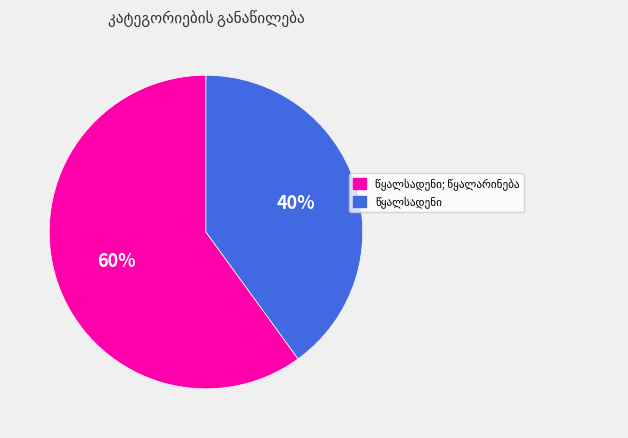

To the nearest percent, what is the average slice percentage?

50%